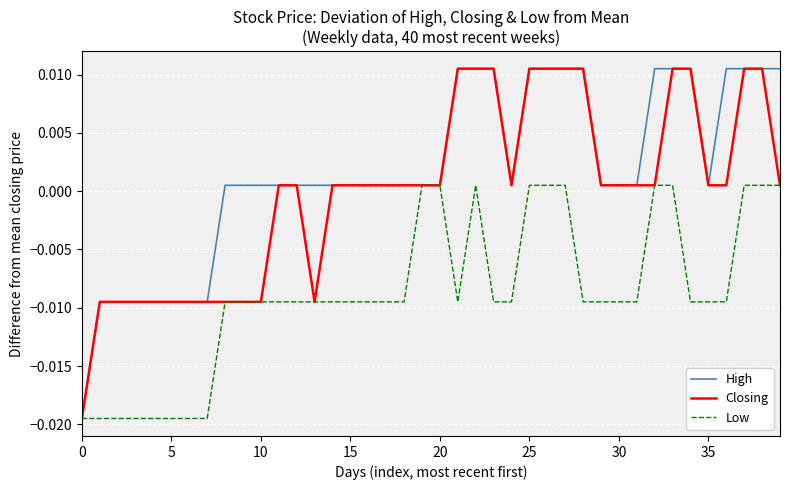

How many values in Low are below zero?

29